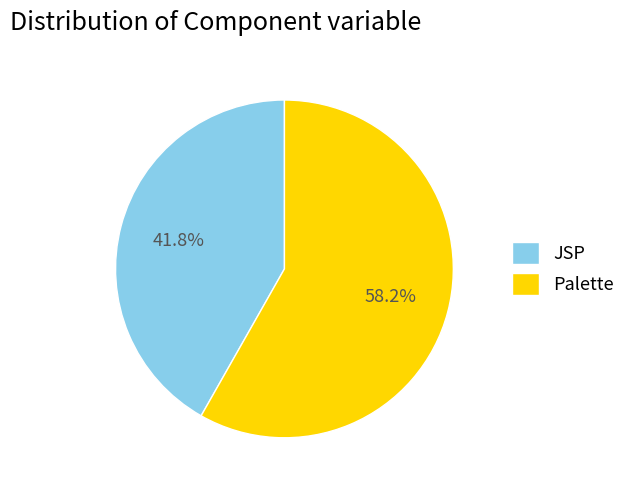

How many segments does this pie chart have?

2